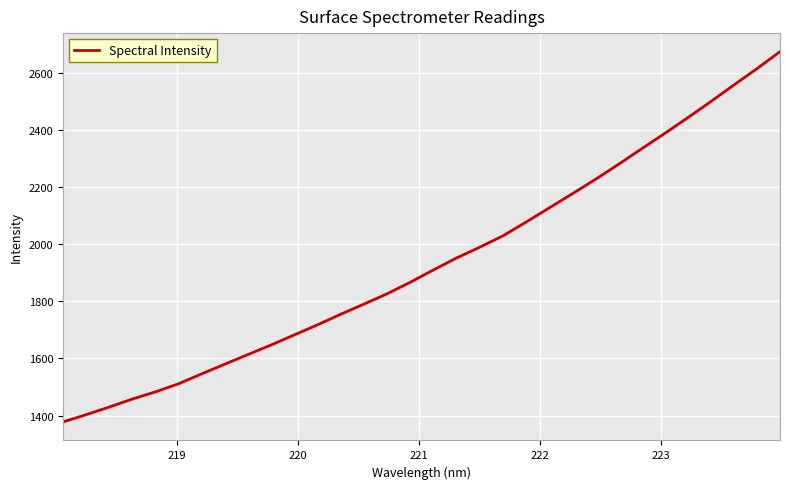

Reading left to right, transcribe all the data shown in this chart.

1377.7	1403.2	1430.0	1458.1	1483.2	1511.7	1546.5	1580.4	1614.1	1647.6	1682.8	1718.0	1755.0	1790.2	1826.4	1866.6	1909.9	1951.6	1989.3	2028.9	2076.9	2126.4	2176.1	2226.3	2279.2	2333.4	2387.4	2442.5	2499.1	2557.3	2614.4	2674.2